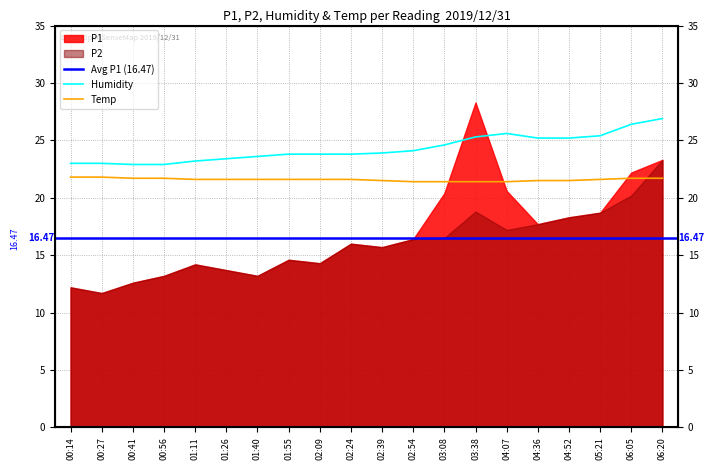

Where does the Humidity series first go above 23?

01:11